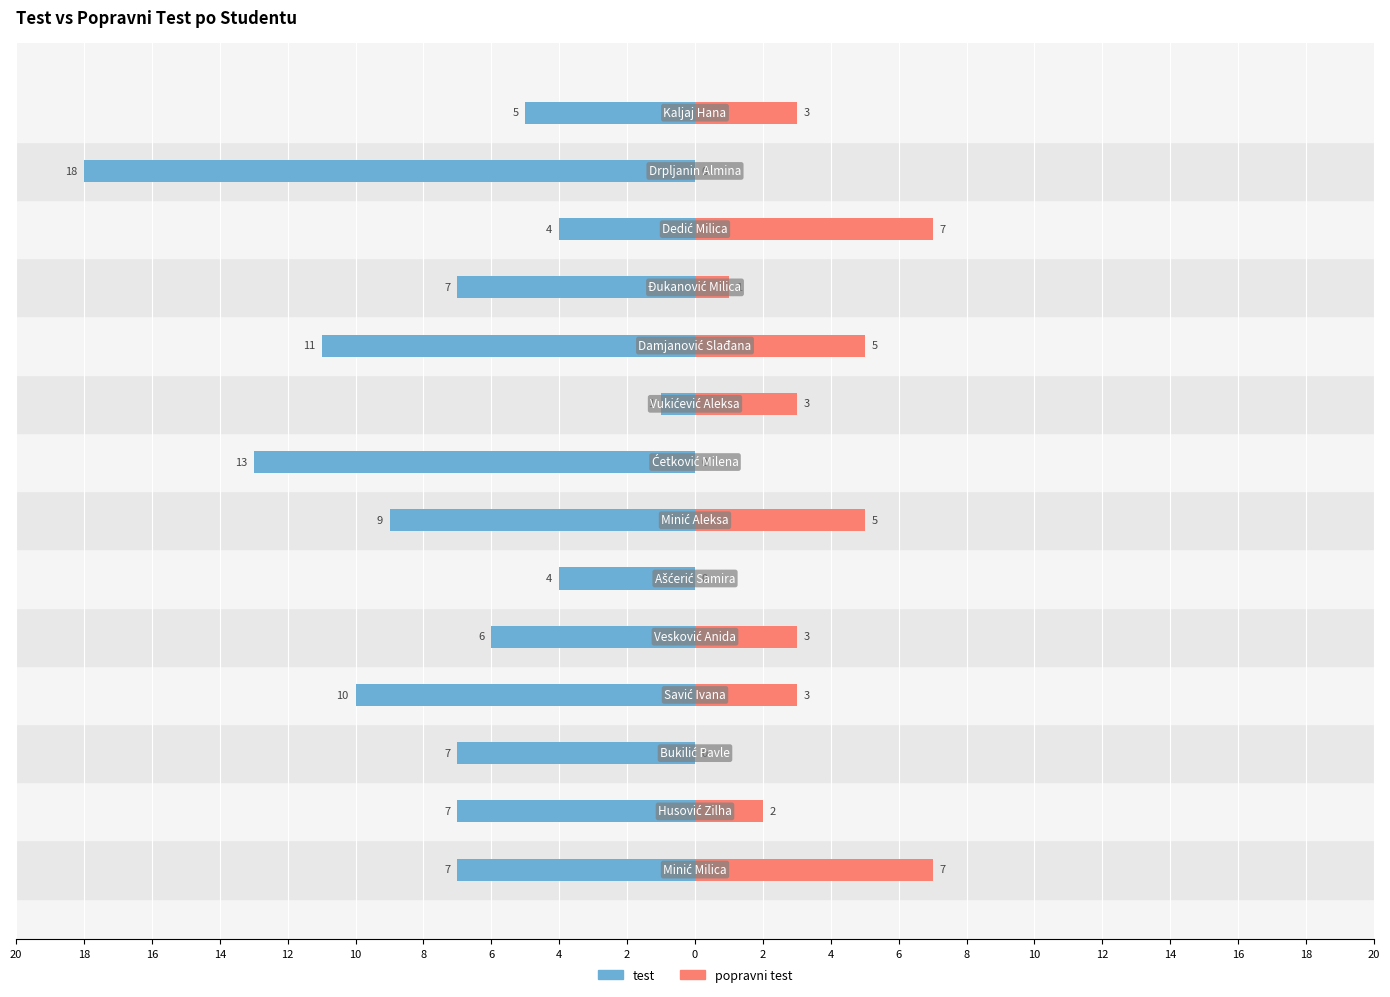

Reading left to right, transcribe all the data shown in this chart.

test: -7	-7	-7	-10	-6	-4	-9	-13	-1	-11	-7	-4	-18	-5
popravni test: 7	2	0	3	3	0	5	0	3	5	1	7	0	3